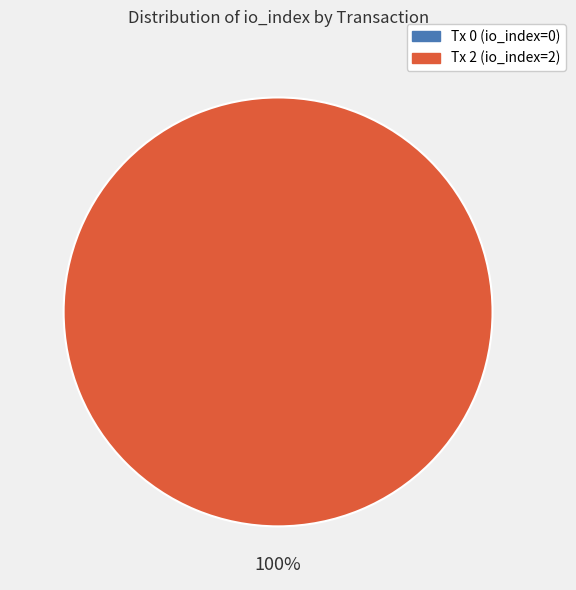

To the nearest percent, what is the difference between the Tx 0 (io_index=0) and Tx 2 (io_index=2) slice percentages?

100%